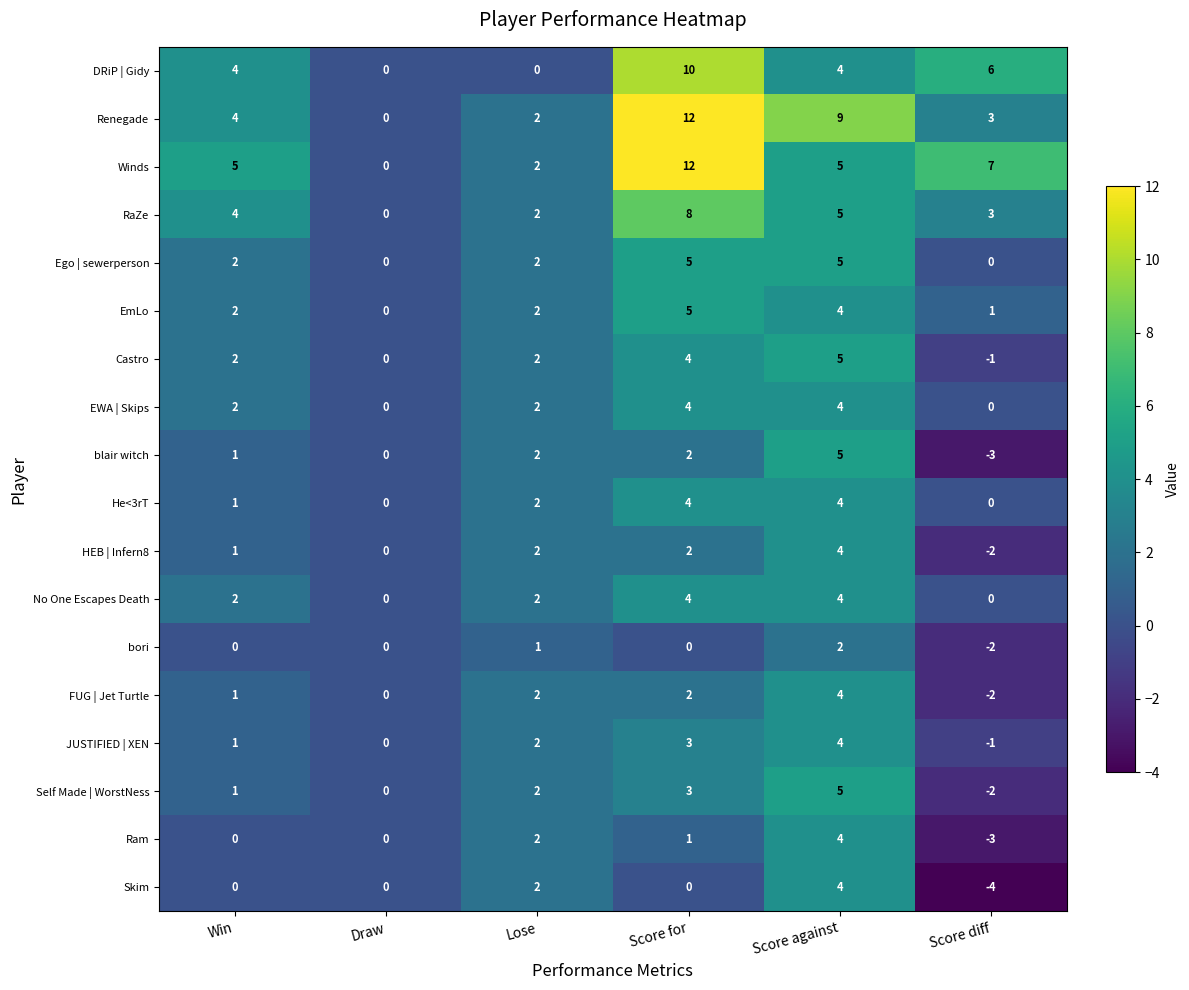

What is the greatest value displayed?

12